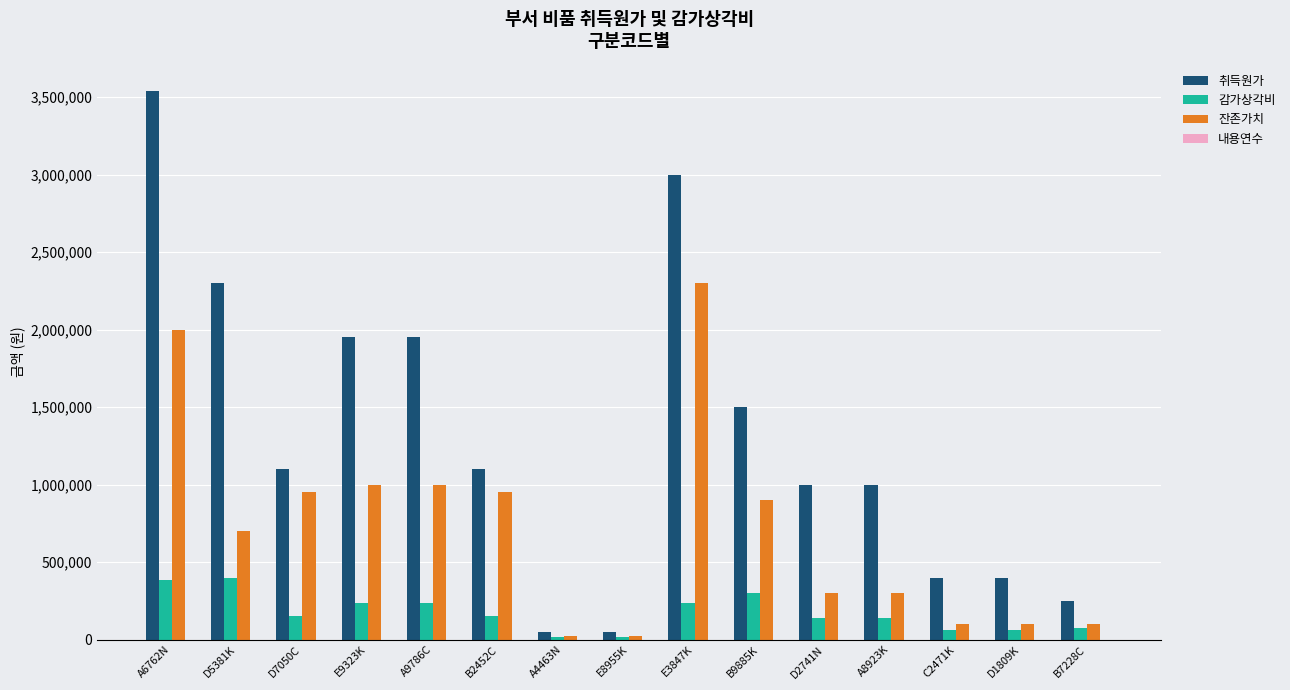

Which category has the highest value in the 잔존가치 series?

E3847K